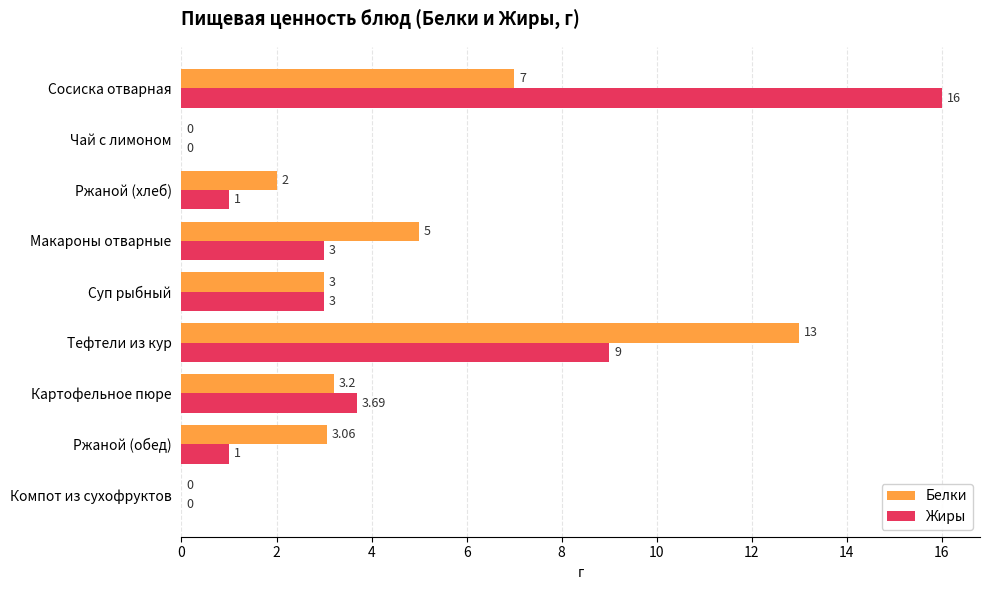

Which series has the largest range (max minus min)?

Жиры